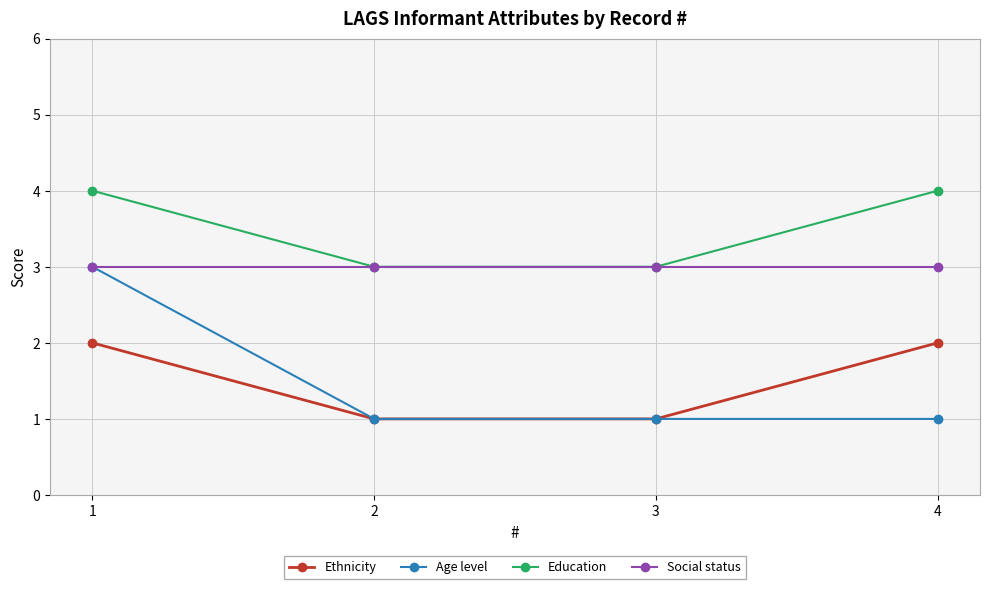

Reading left to right, list all the values displayed in this chart.

Ethnicity: 2	1	1	2
Age level: 3	1	1	1
Education: 4	3	3	4
Social status: 3	3	3	3